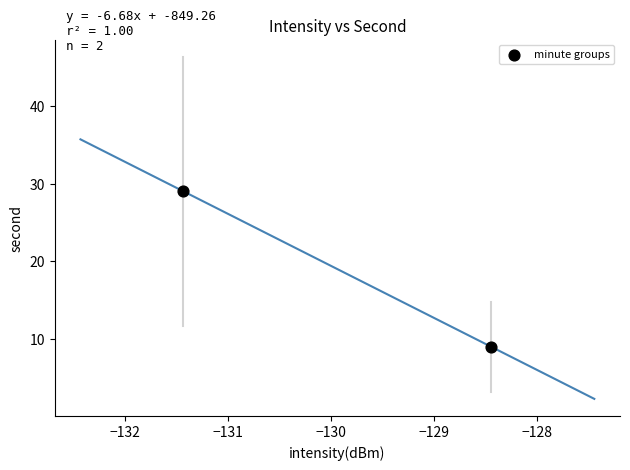

What is the range of Y values (max minus min)?

20